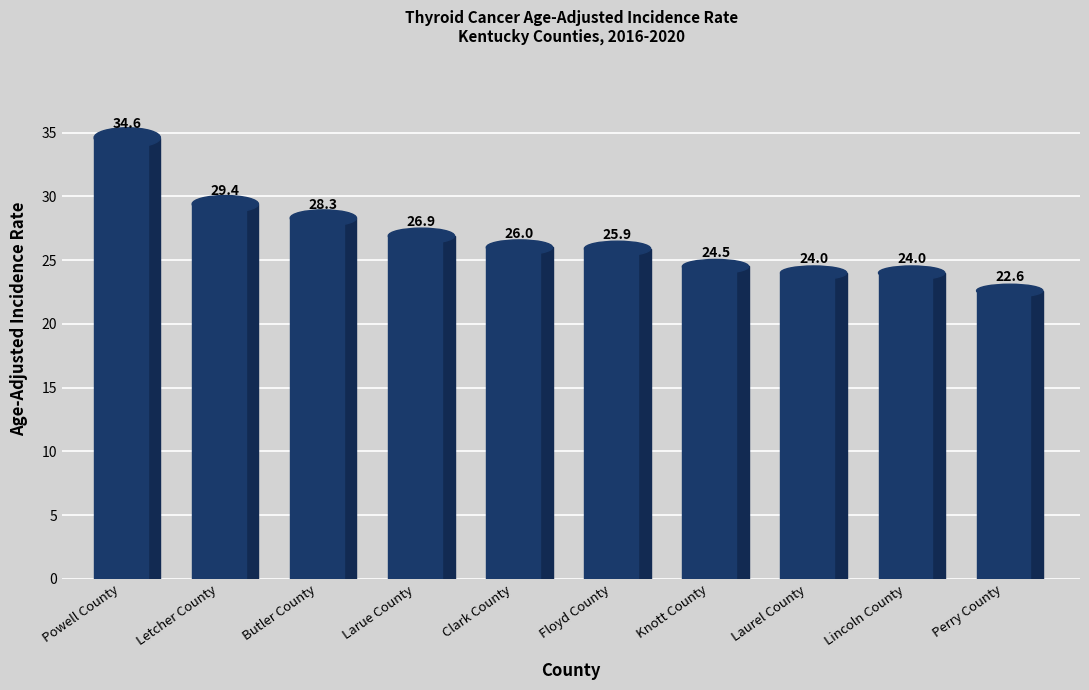

What position from the left is Powell County?

1